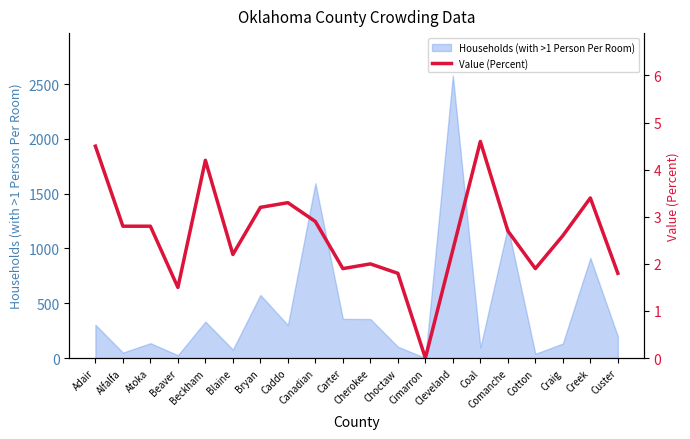

What is the change in value from Alfalfa to Cotton?

-0.9